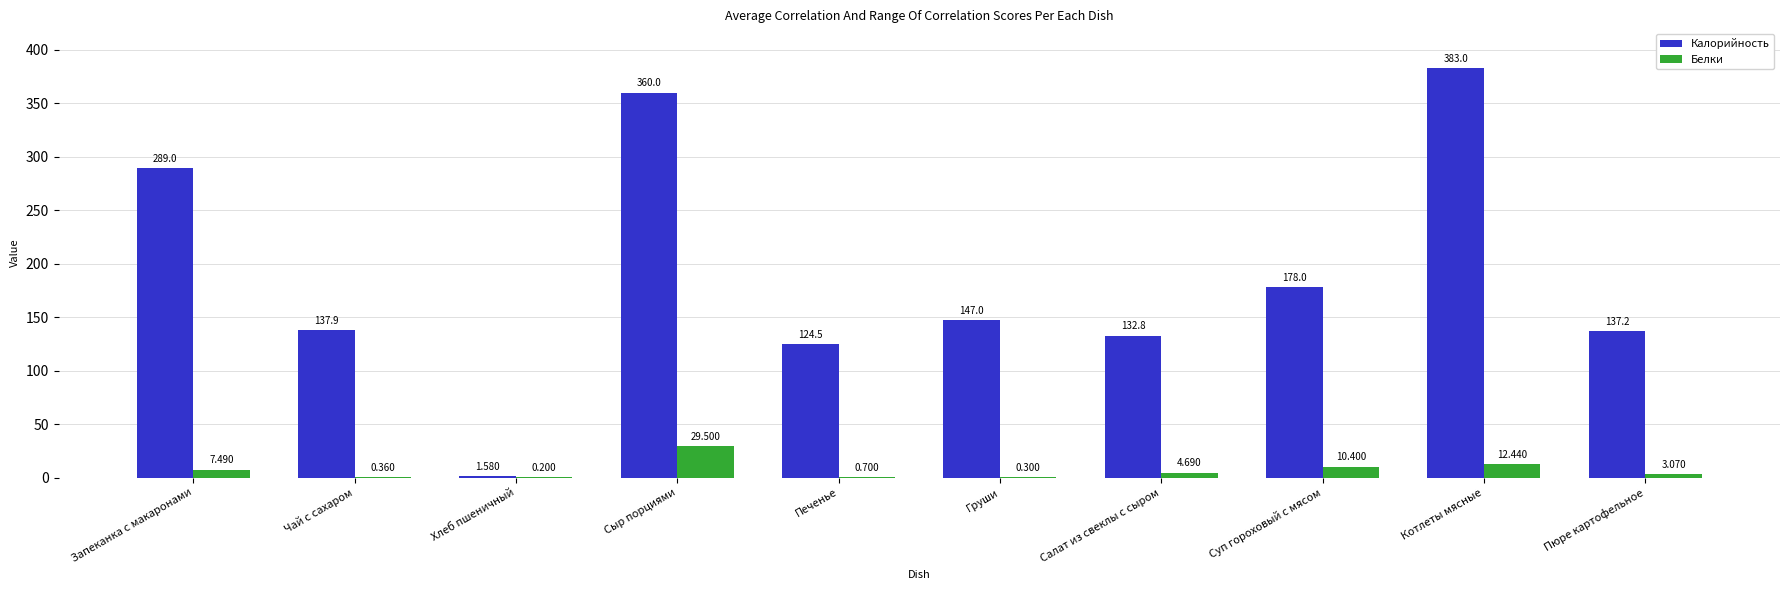

What is the average value of the Калорийность series?

189.1